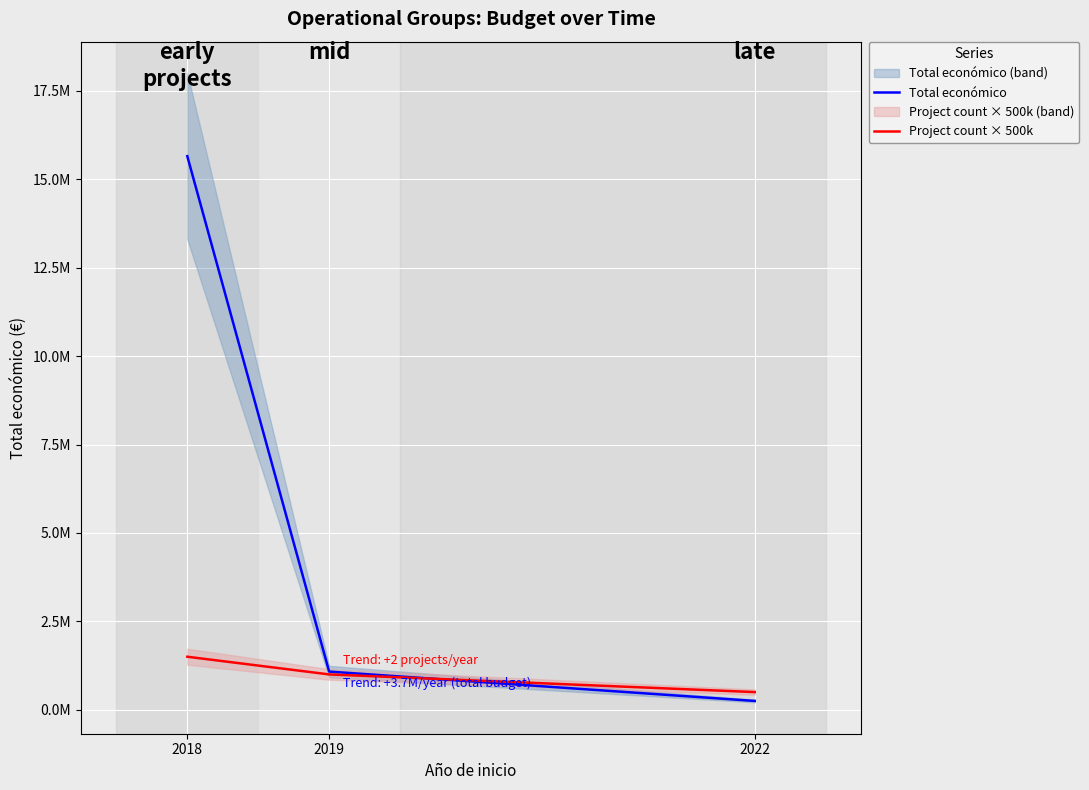

What is the sum of all Project count × 500k values?

3000000